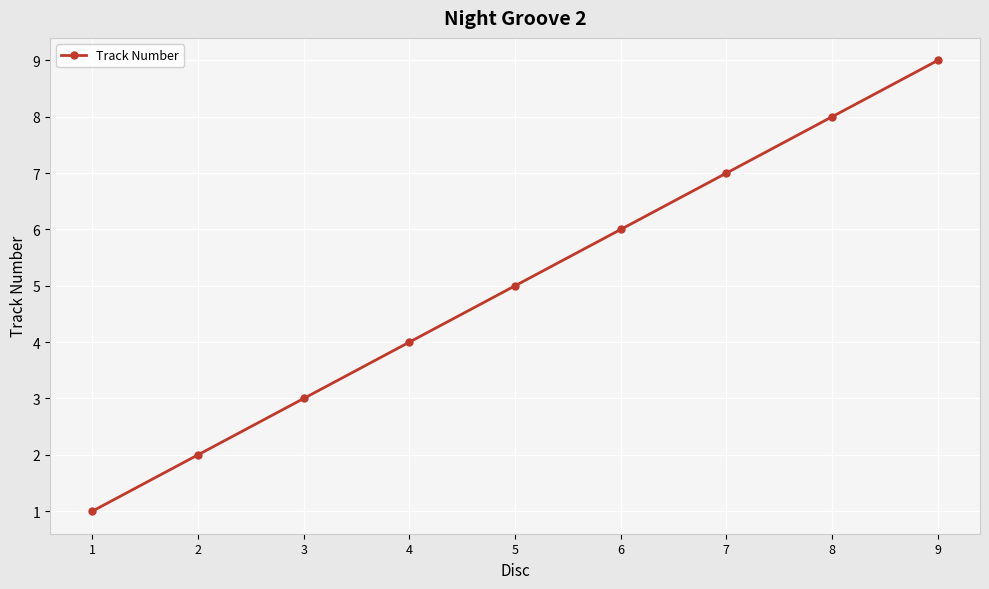

How many categories are shown in the chart?

9